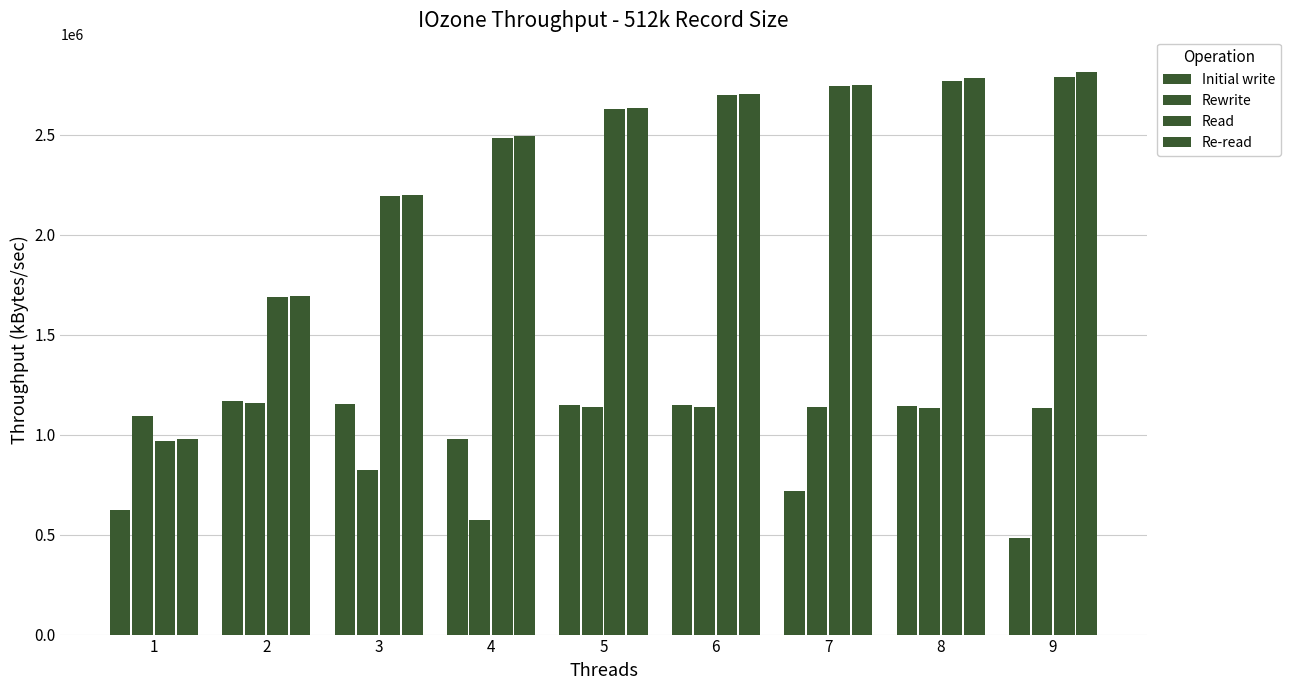

What is the sum of the Initial write values at 1 and 9?

1105779.6